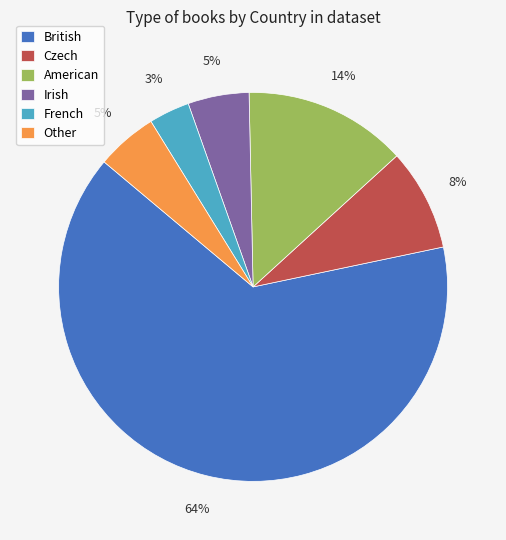

To the nearest percent, what percentage of the pie is American?

14%